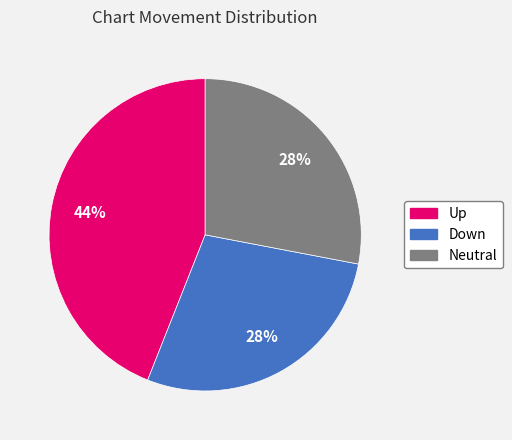

Between Down and Up, which is larger?

Up